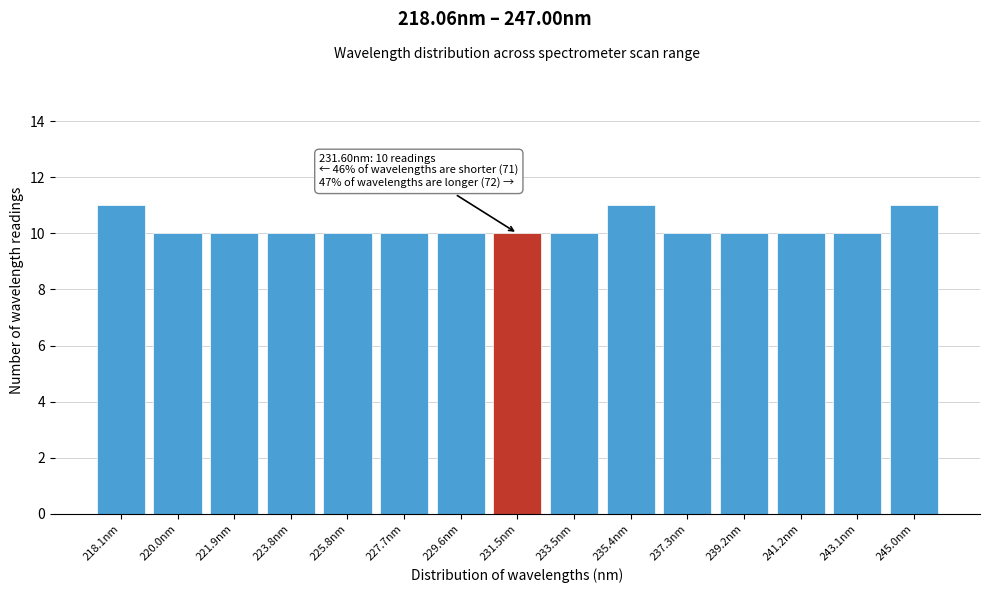

Reading left to right, extract all data points from this chart.

218.1nm=11	220.0nm=10	221.9nm=10	223.8nm=10	225.8nm=10	227.7nm=10	229.6nm=10	231.5nm=10	233.5nm=10	235.4nm=11	237.3nm=10	239.2nm=10	241.2nm=10	243.1nm=10	245.0nm=11